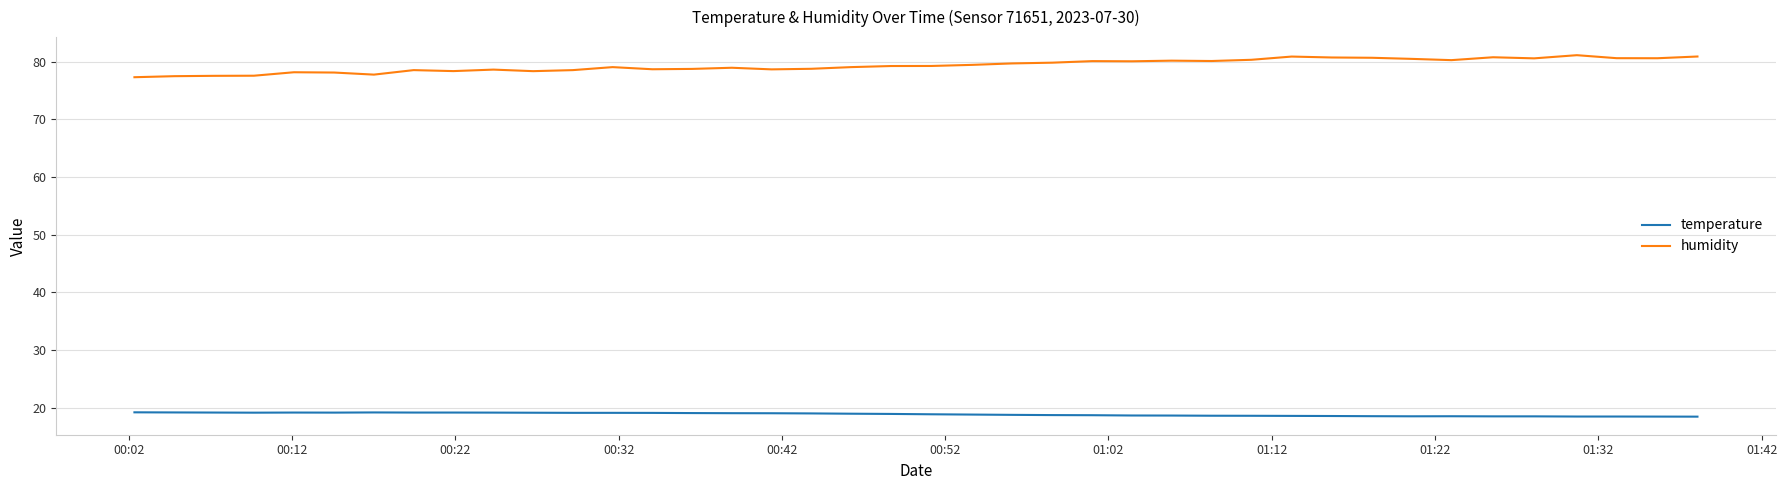

True or false: temperature and humidity intersect in this chart.

False